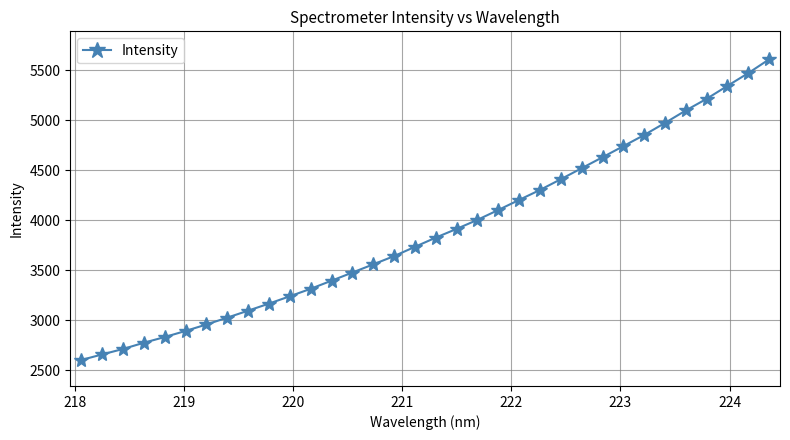

What is the maximum value shown in the chart?

5611.4